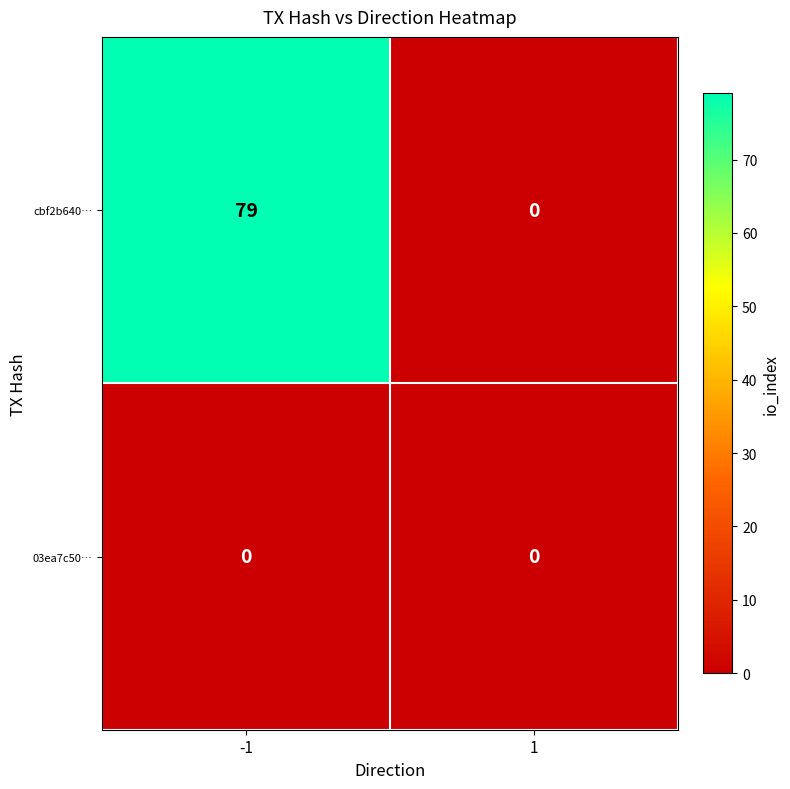

At how many categories does at least one series exceed 60?

1